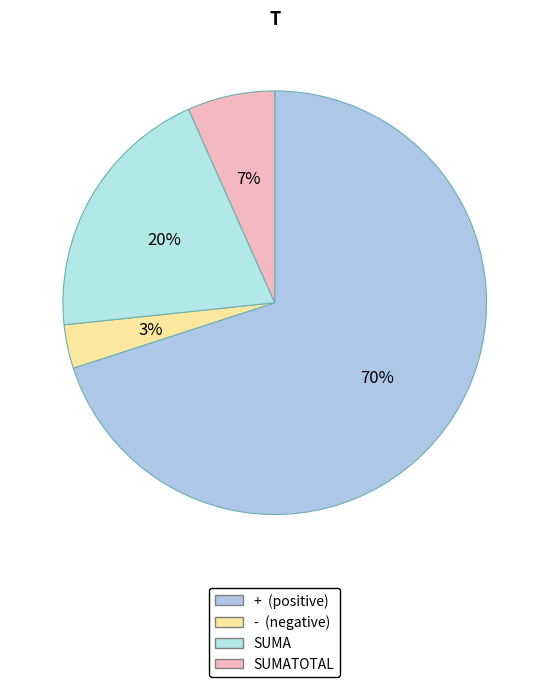

How many segments does this pie chart have?

4